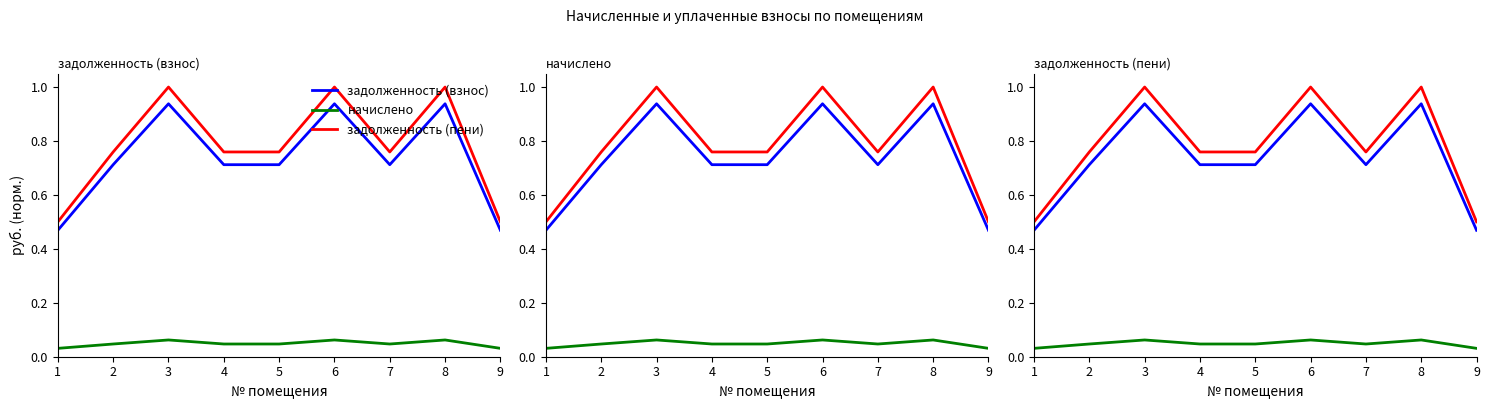

How many задолженность (пени) values are between 0 and 1?

9